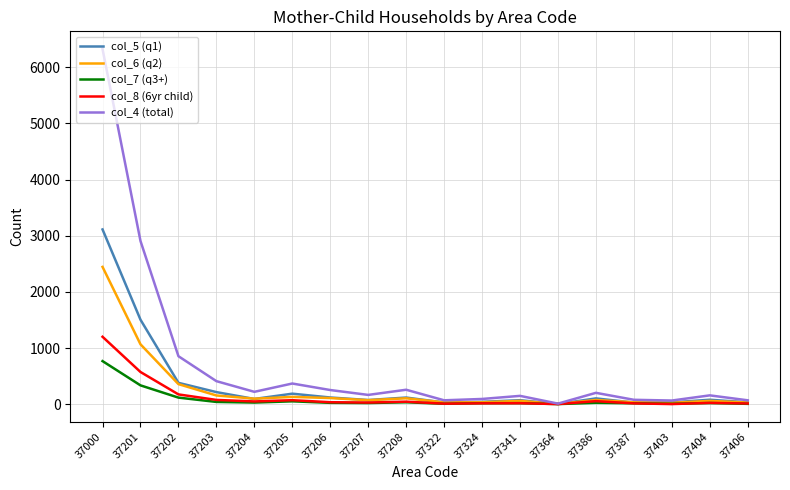

Rank the series by their maximum value, from lowest to highest.

col_7 (q3+), col_8 (6yr child), col_6 (q2), col_5 (q1), col_4 (total)